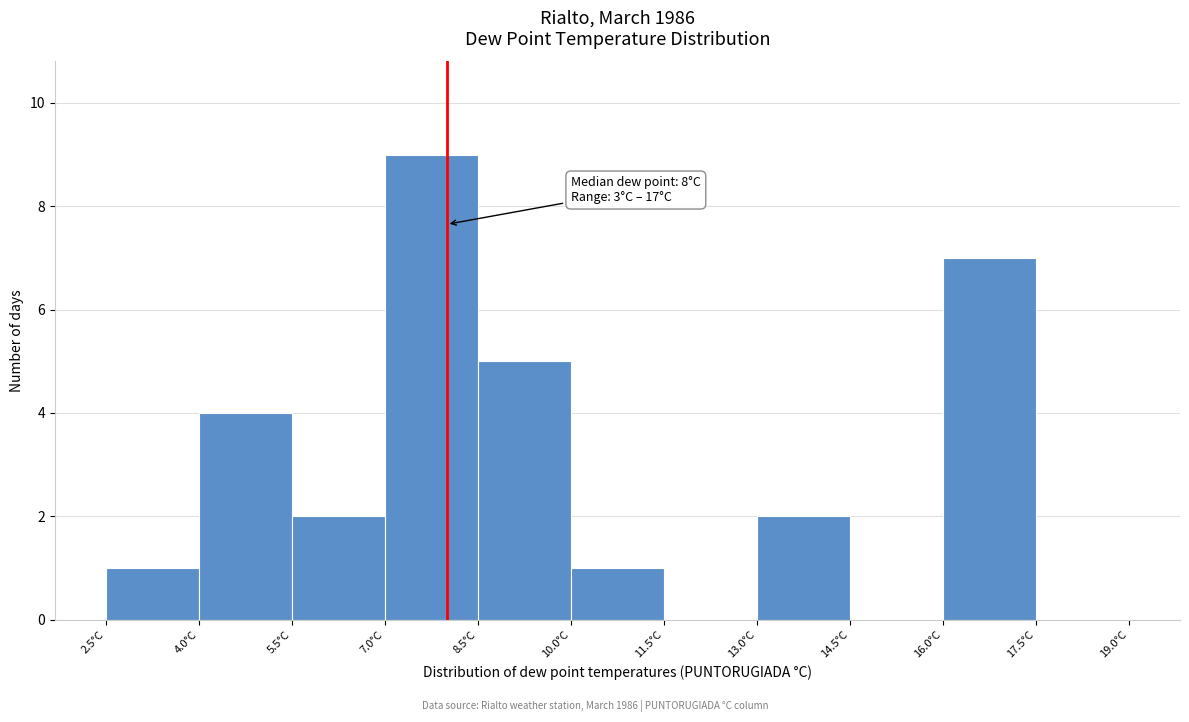

Which range on the x-axis has the tallest bar?

7.0 to 8.5